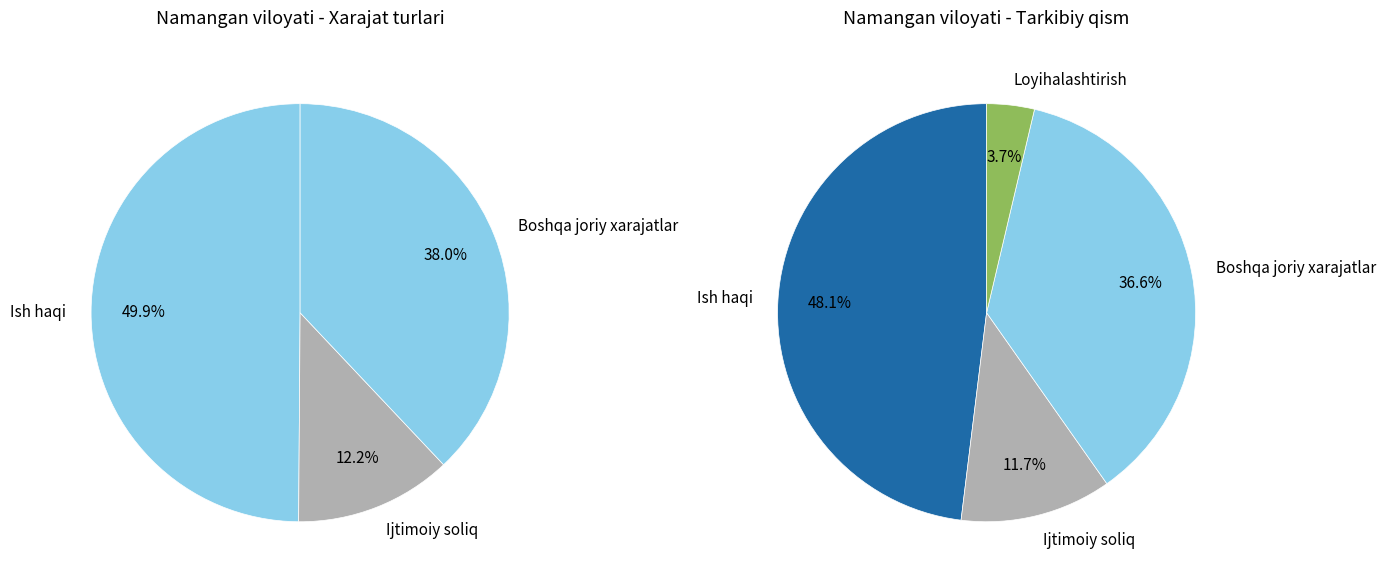

What is the change in value from Ish haqi va unga tenglashtiruvchi to'lovlar to Boshqa joriy xarajatlar?

-21690.1